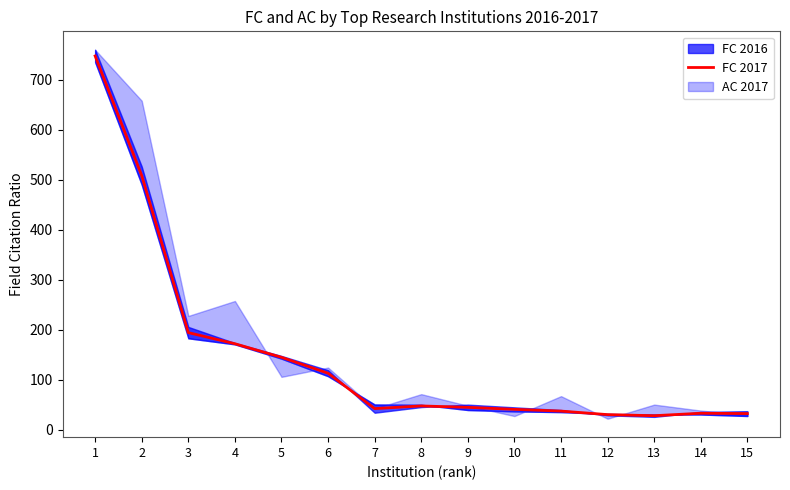

What is the difference between the maximum and minimum values?

719.1